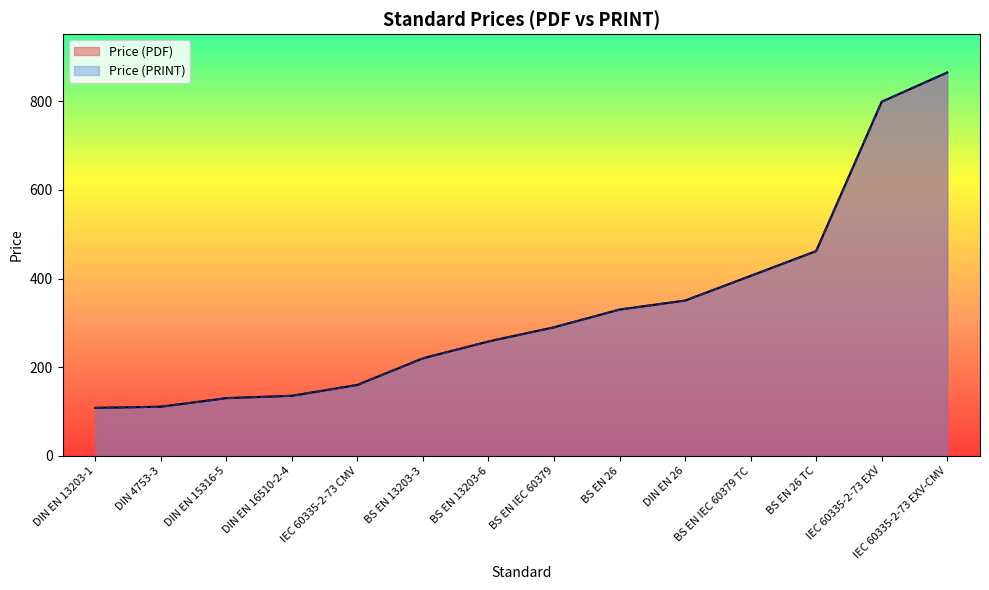

At how many categories does at least one series exceed 188?

9